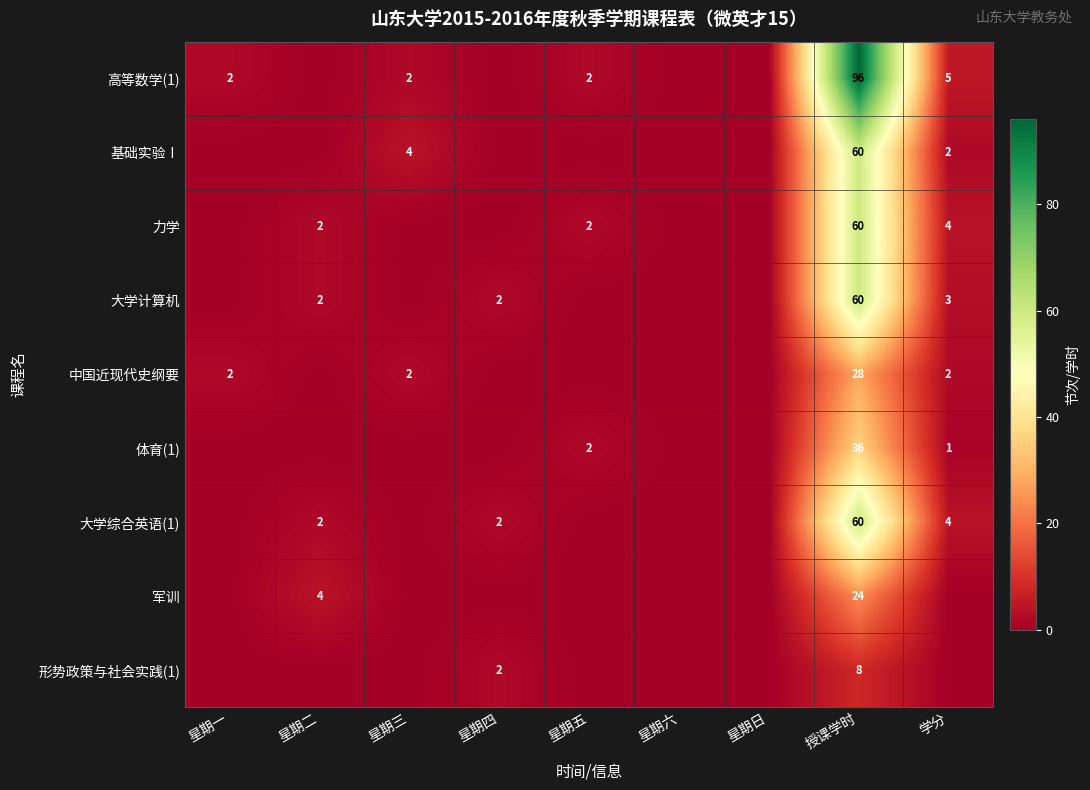

The value of 力学 at 星期五 is 0. True or false?

False